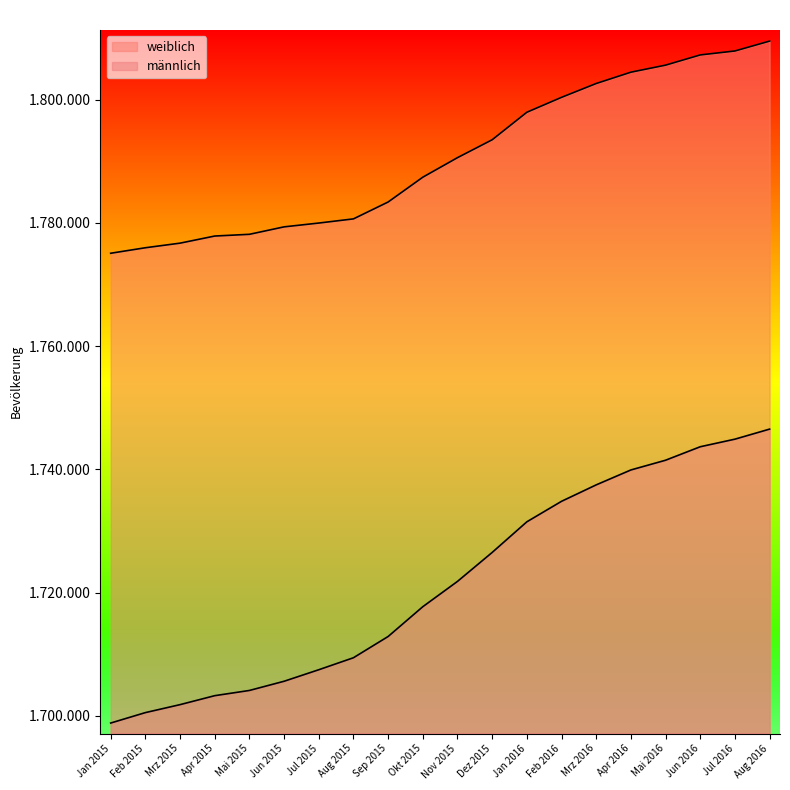

The weiblich series shows 1802627 at Mrz 2016. True or false?

True